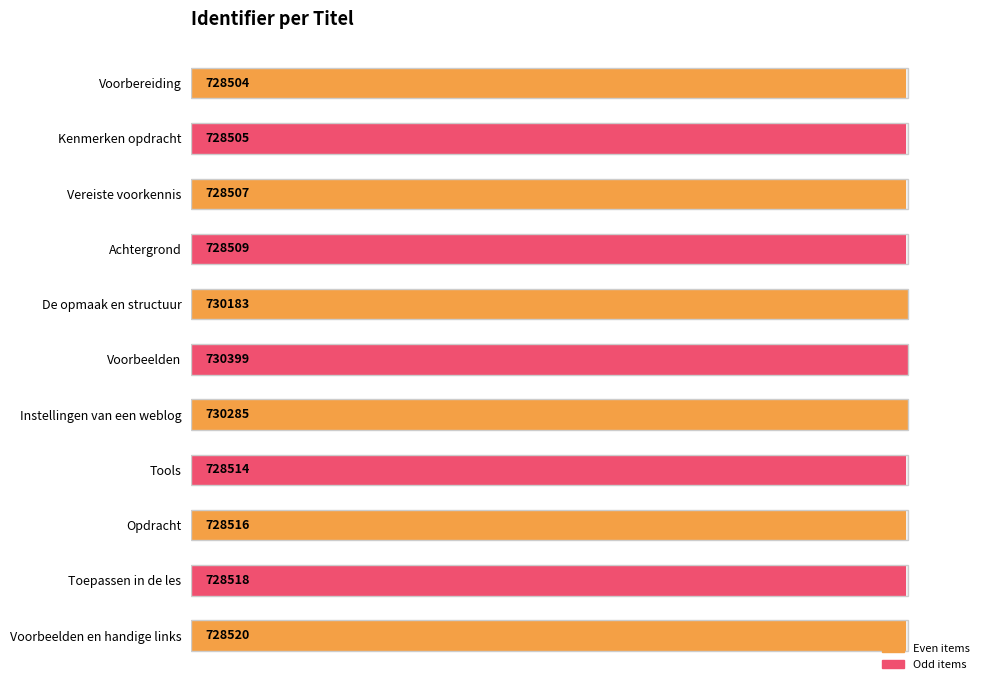

What position from the right is Tools?

4